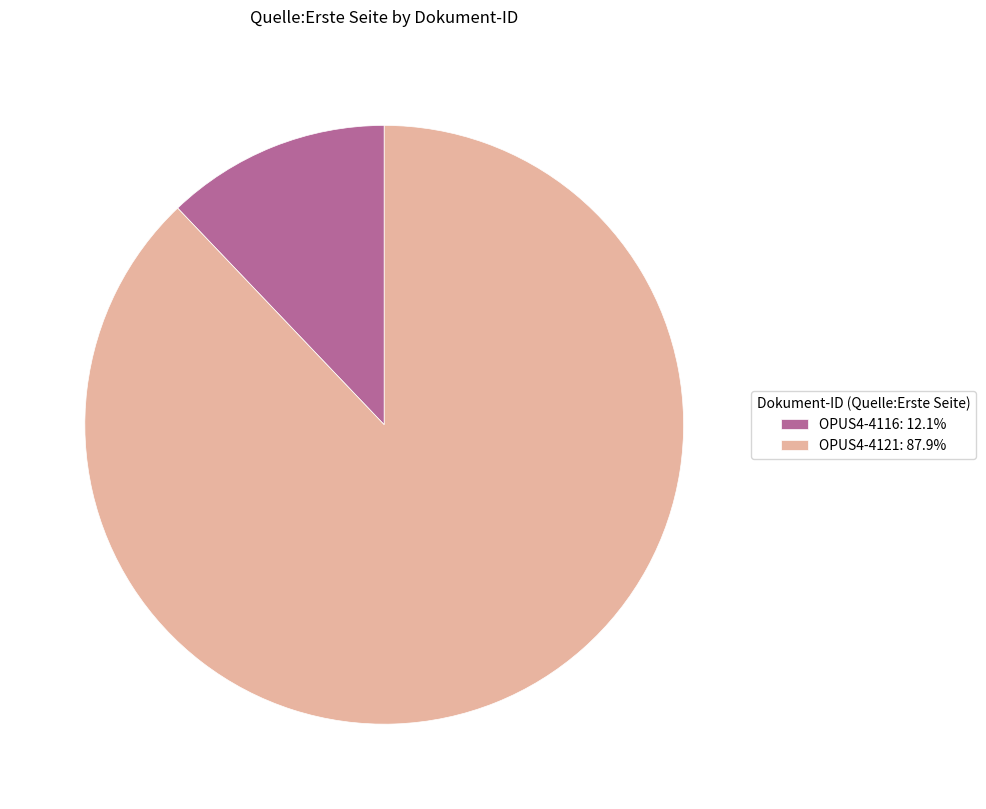

Does OPUS4-4121: 87.9% account for over 50% of the chart?

Yes